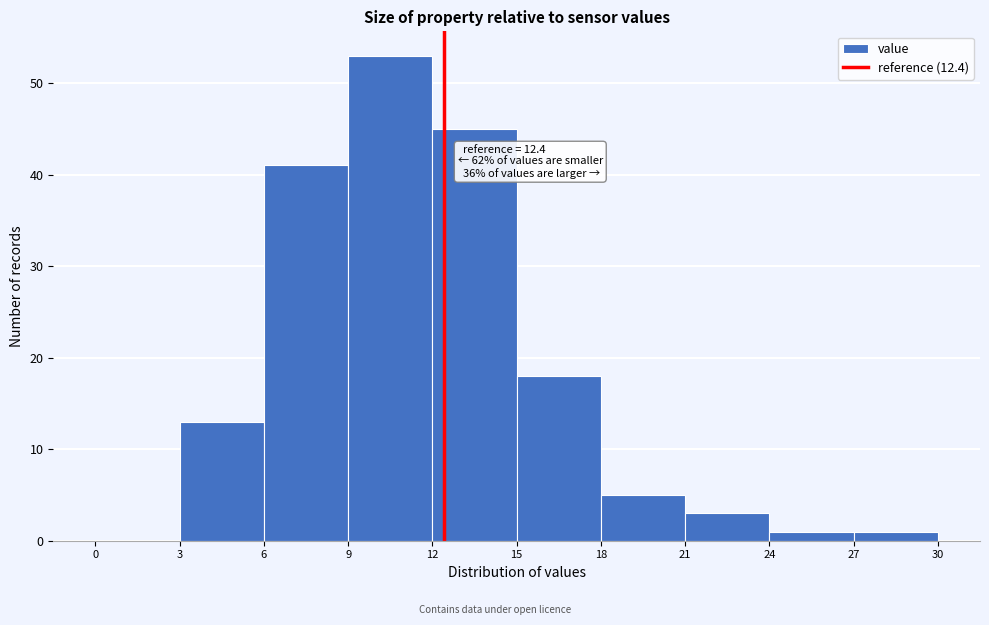

Over which range of the x-axis is the bar tallest?

9 to 12